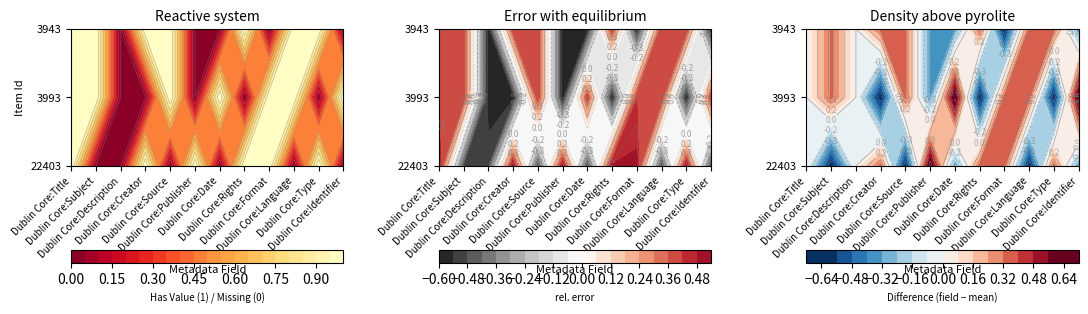

At how many categories does at least one series exceed 0?

11